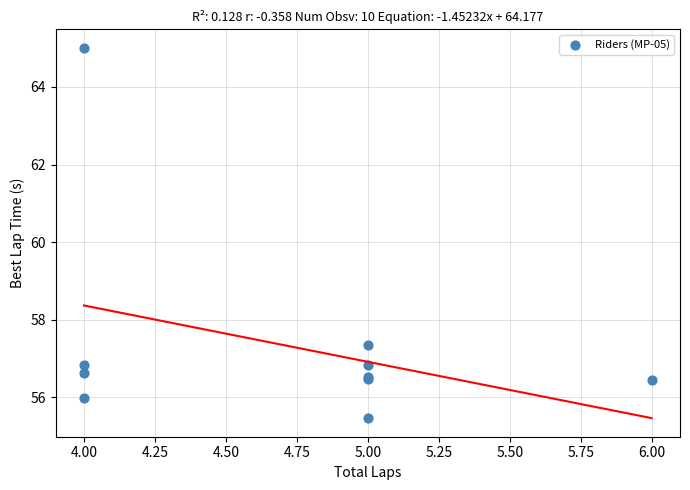

What Y value in the scatter plot is closest to 60?

57.3